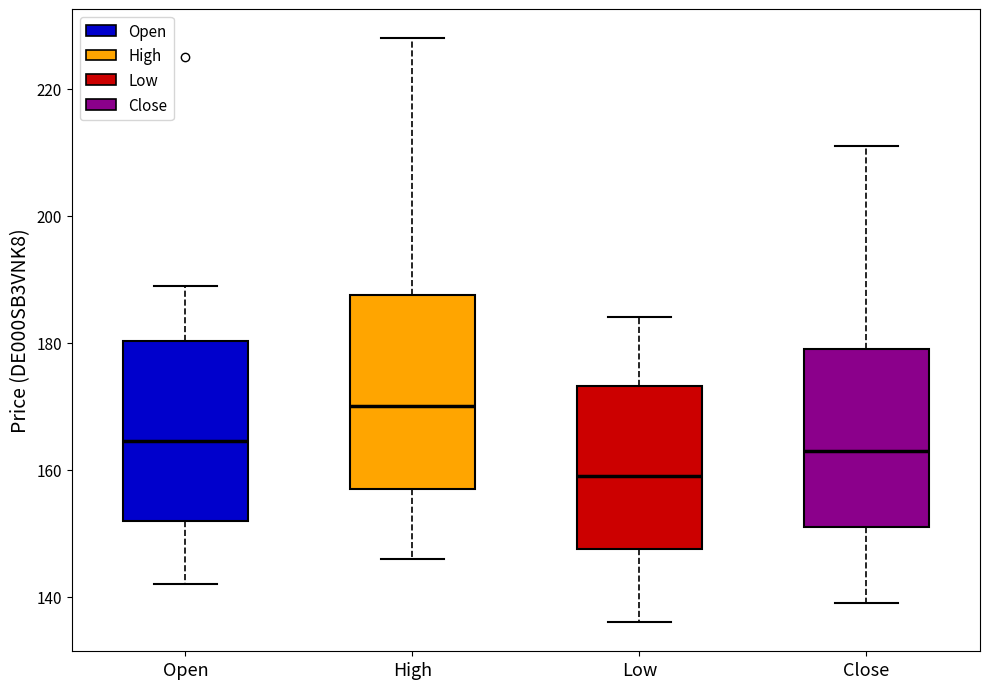

Reading left to right, transcribe this box plot: for each box, give where its median line is, the range the box spans, and where its two whiskers end, as read against the y-axis. The values are not printed on the chart, so give them approximately, as read against the axis.

Open: median 164, box 152 to 180, whiskers 142 to 190
High: median 170, box 158 to 188, whiskers 146 to 228
Low: median 160, box 148 to 174, whiskers 136 to 184
Close: median 164, box 152 to 180, whiskers 140 to 212